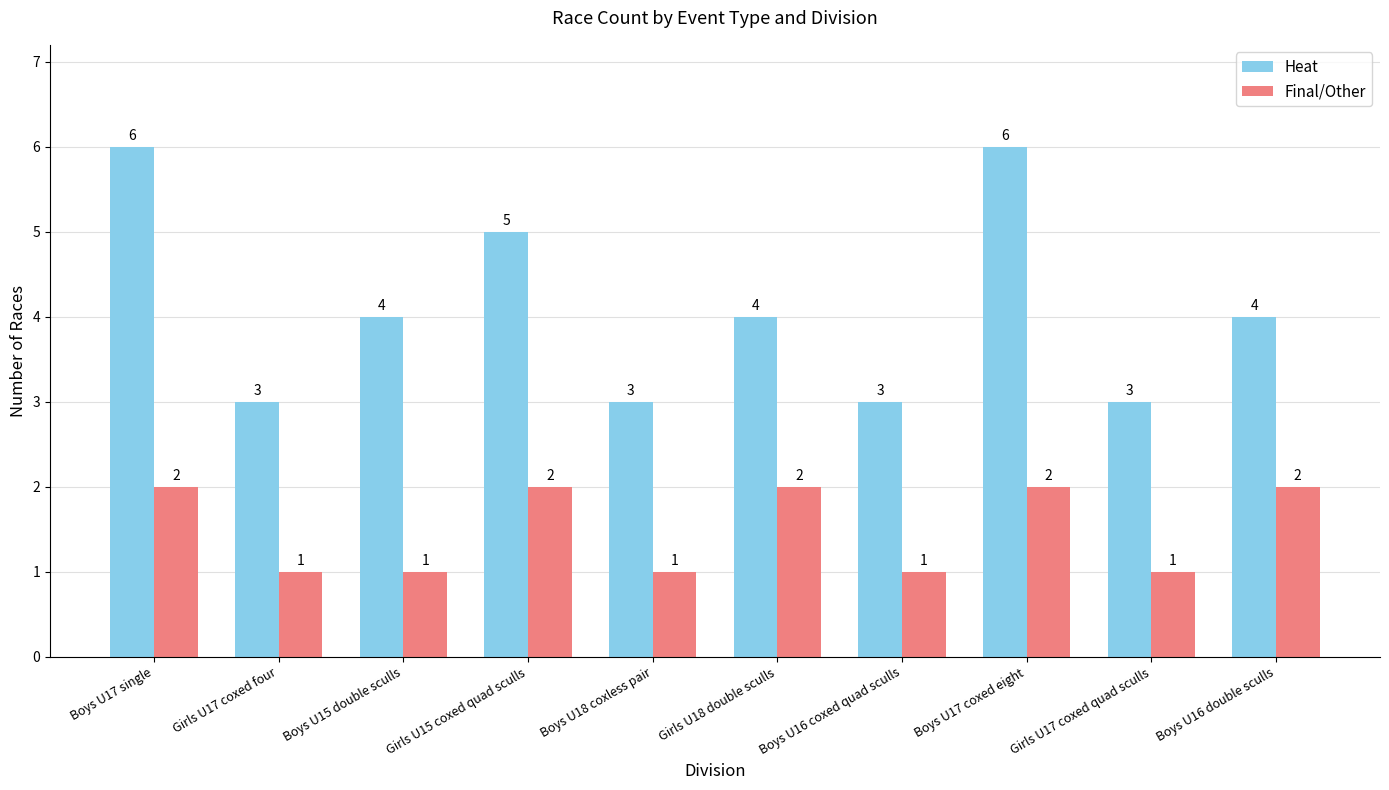

What is the spread (max minus min) of values at Girls U15 coxed quad sculls?

3